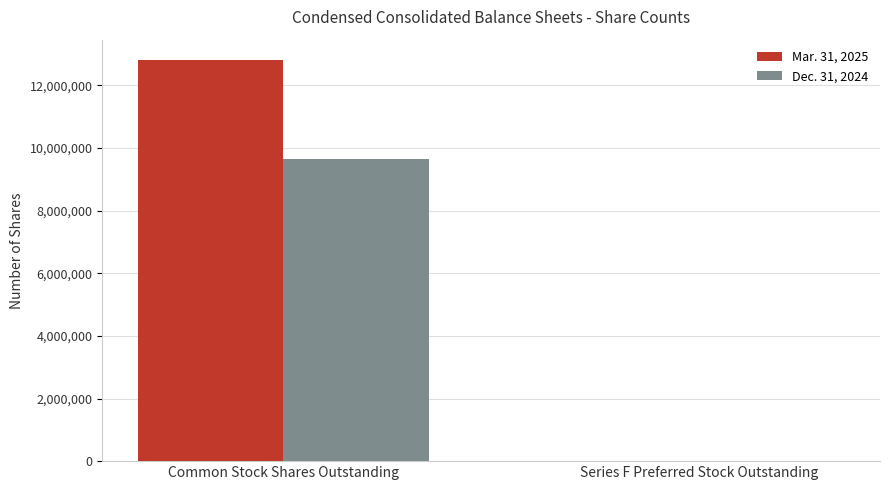

Reading left to right, list all the values displayed in this chart.

Mar. 31, 2025: 12820421	5025
Dec. 31, 2024: 9661664	5935